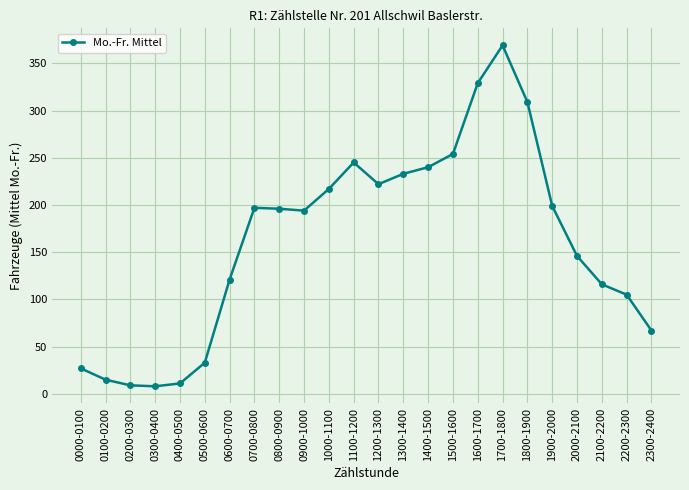

What is the label of the 22nd point from the right?

0200-0300